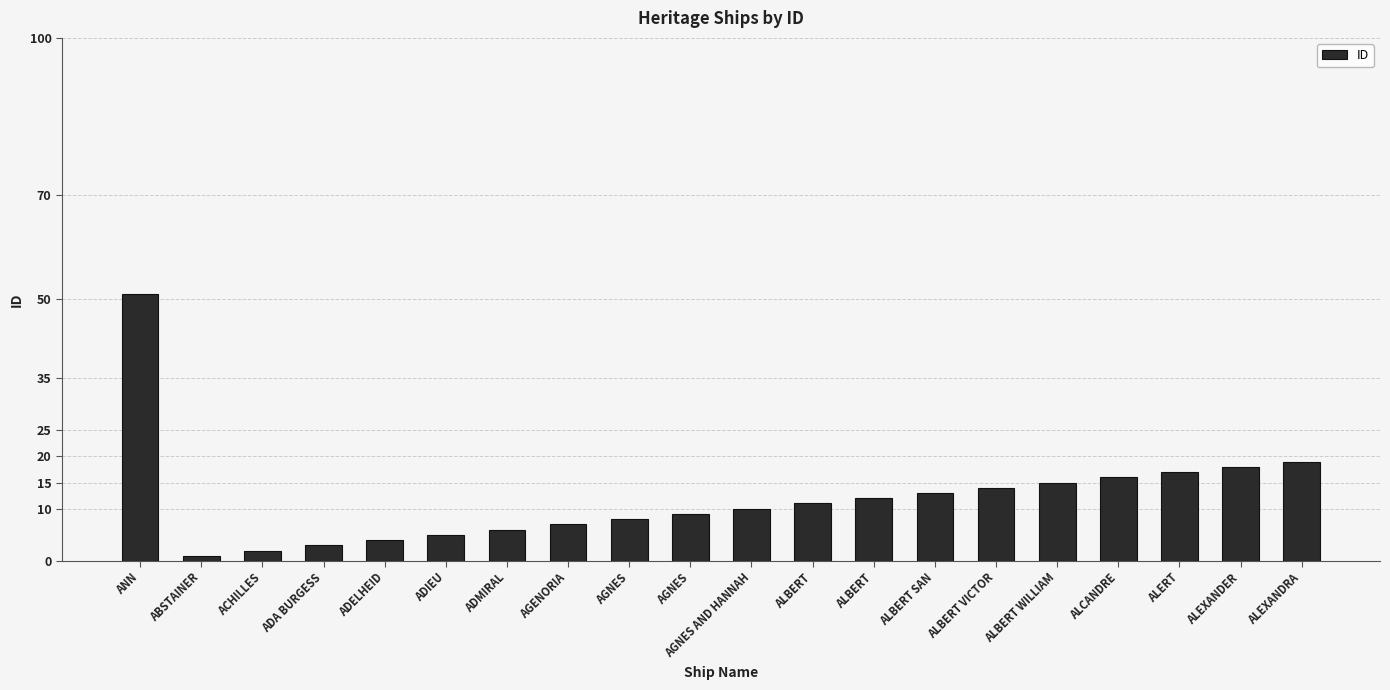

Where does the data first go above 11?

ANN